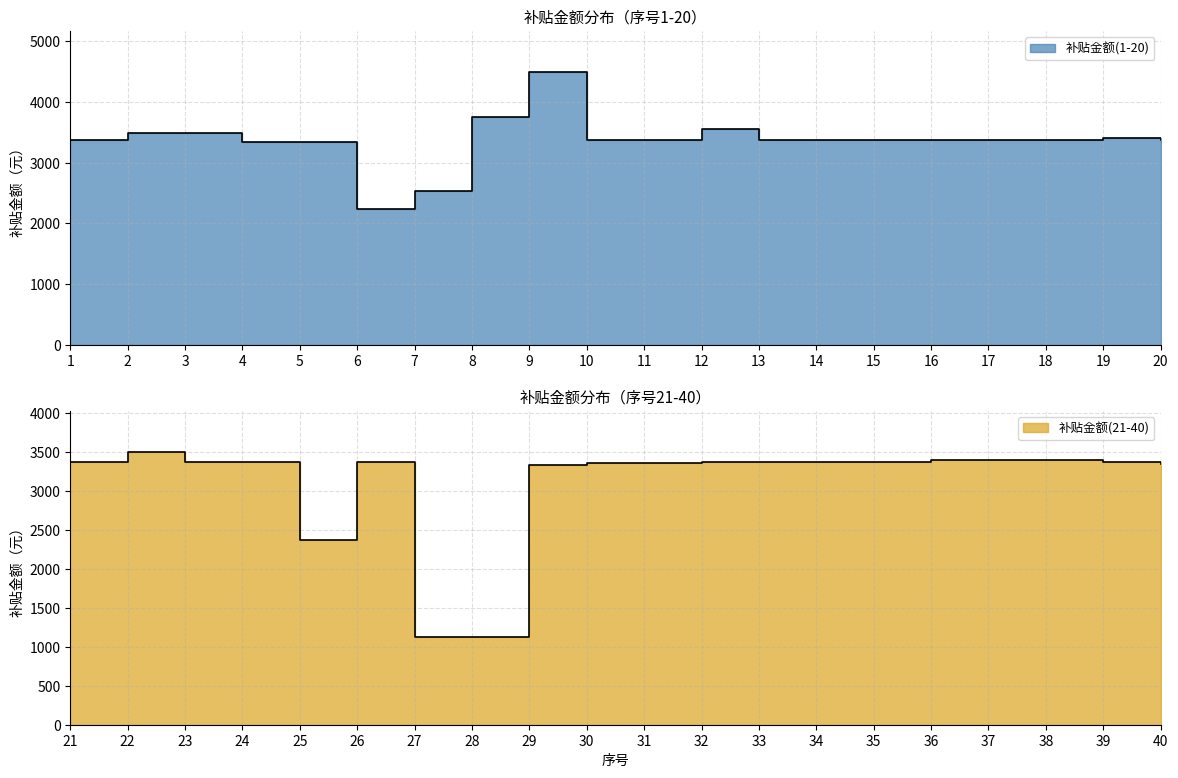

List the series in order of their overall mean, lowest first.

补贴金额(21-40), 补贴金额(1-20)